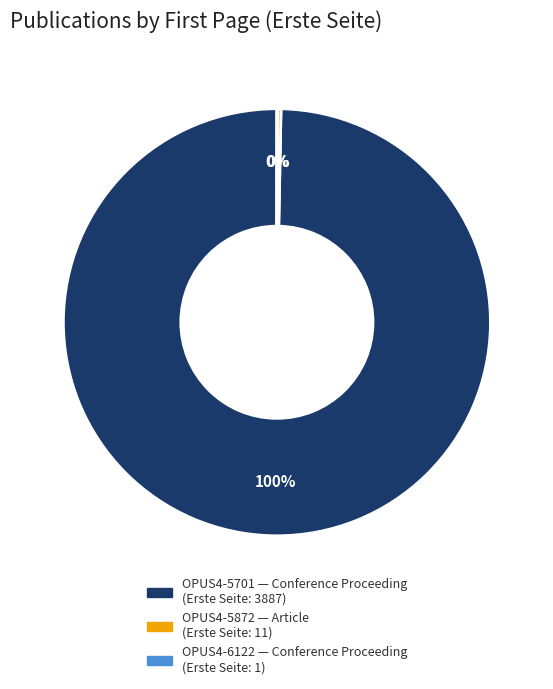

Is there any slice that represents more than half of the pie?

Yes